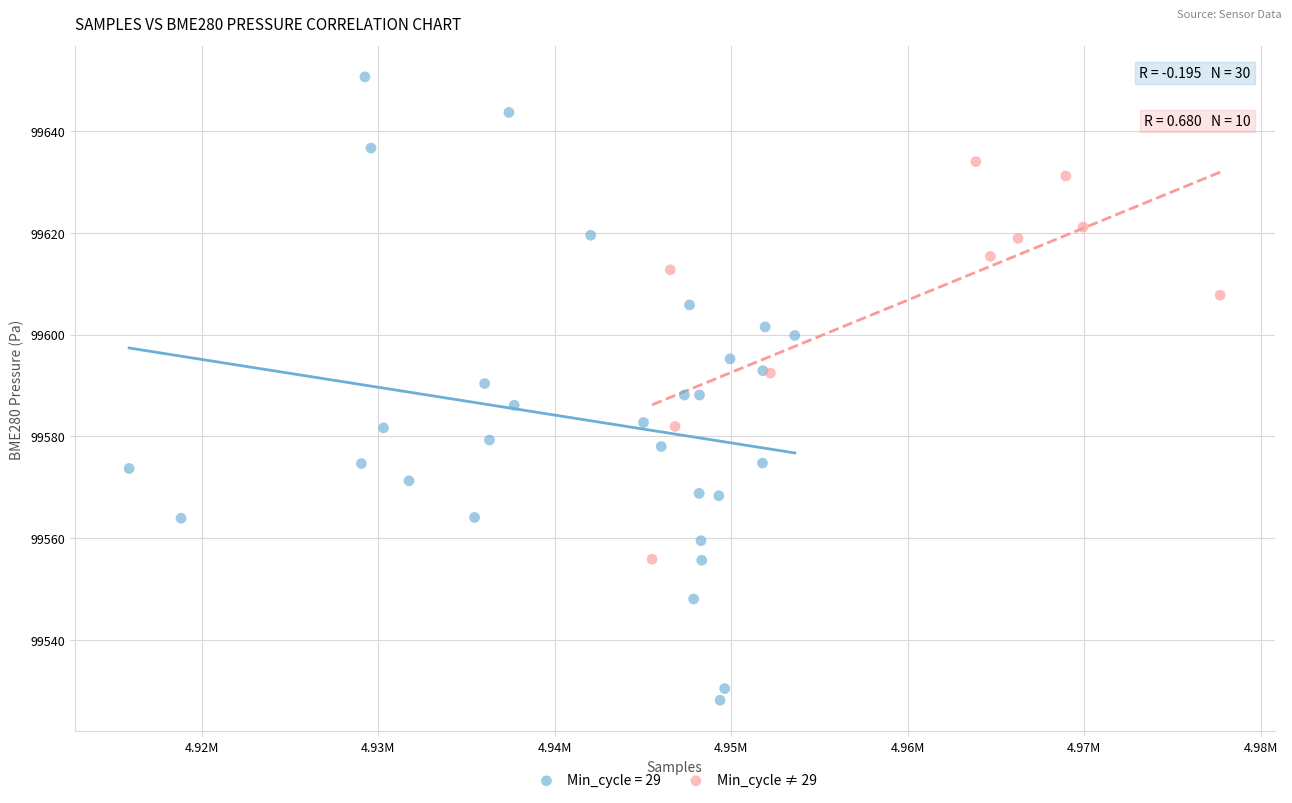

Which series contains the highest Y value?

Min_cycle = 29